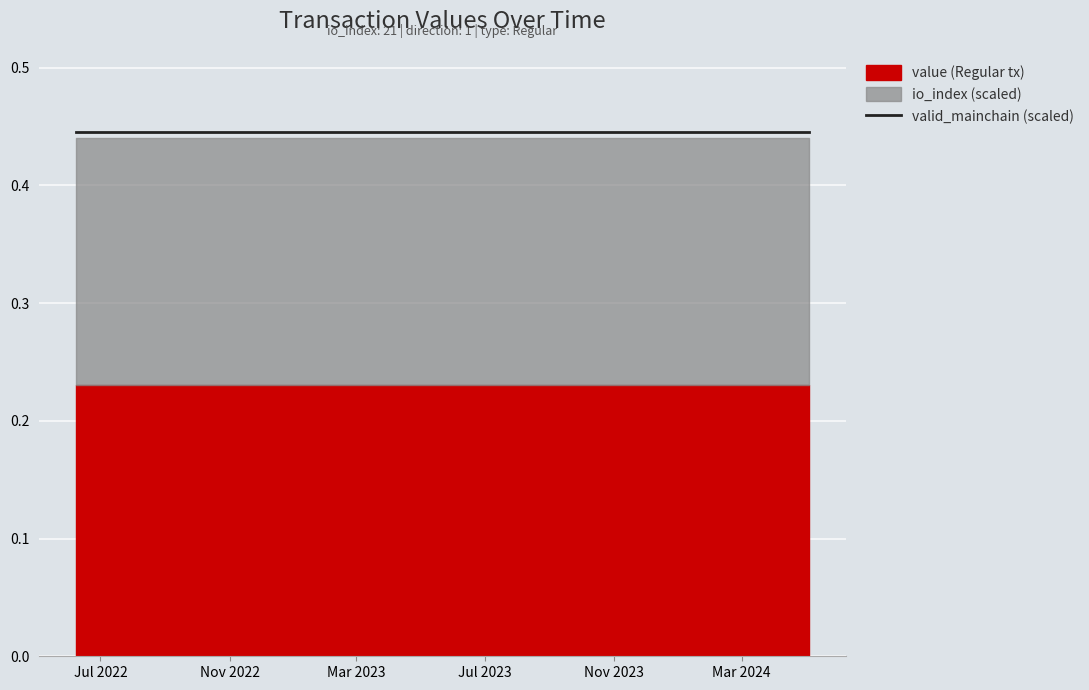

True or false: valid_mainchain has a value of 1.0 at 20.

True